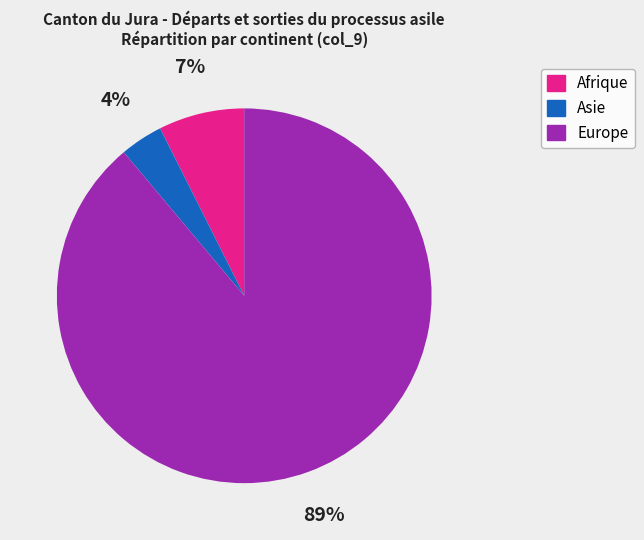

What is the majority slice?

Europe